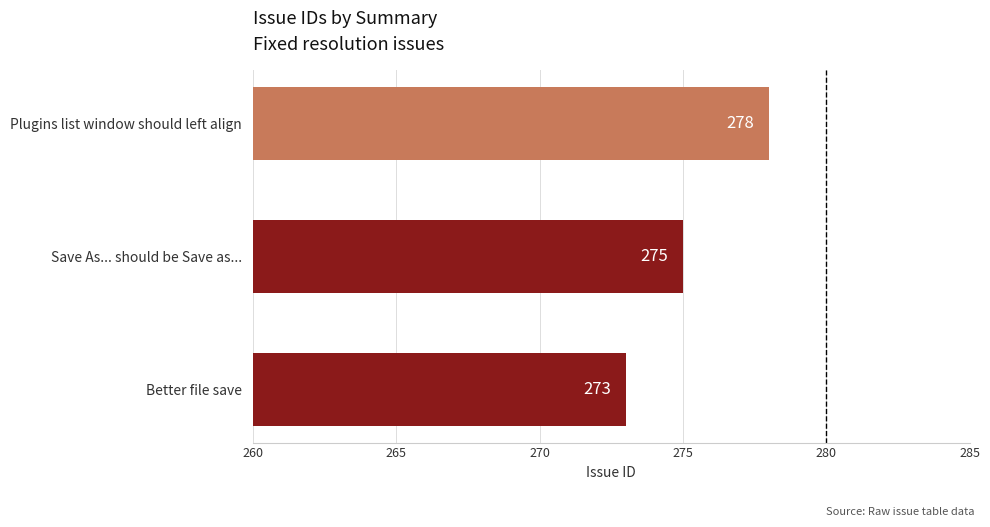

What is the difference between the maximum and minimum values?

5